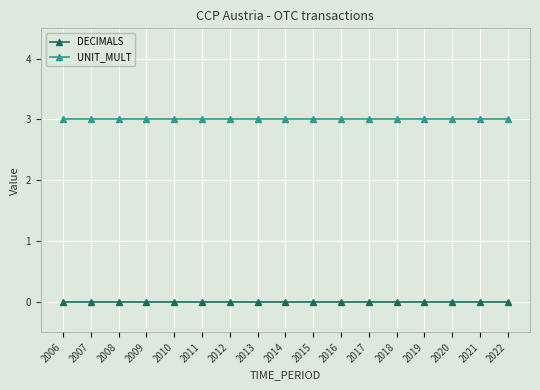

What are all the series names shown in the legend?

DECIMALS, UNIT_MULT